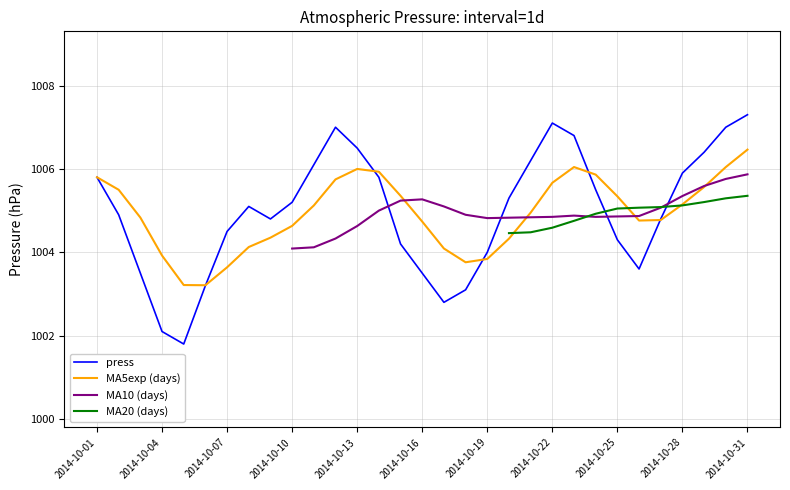

Which category has the highest value in the MA5exp (days) series?

2014-10-31